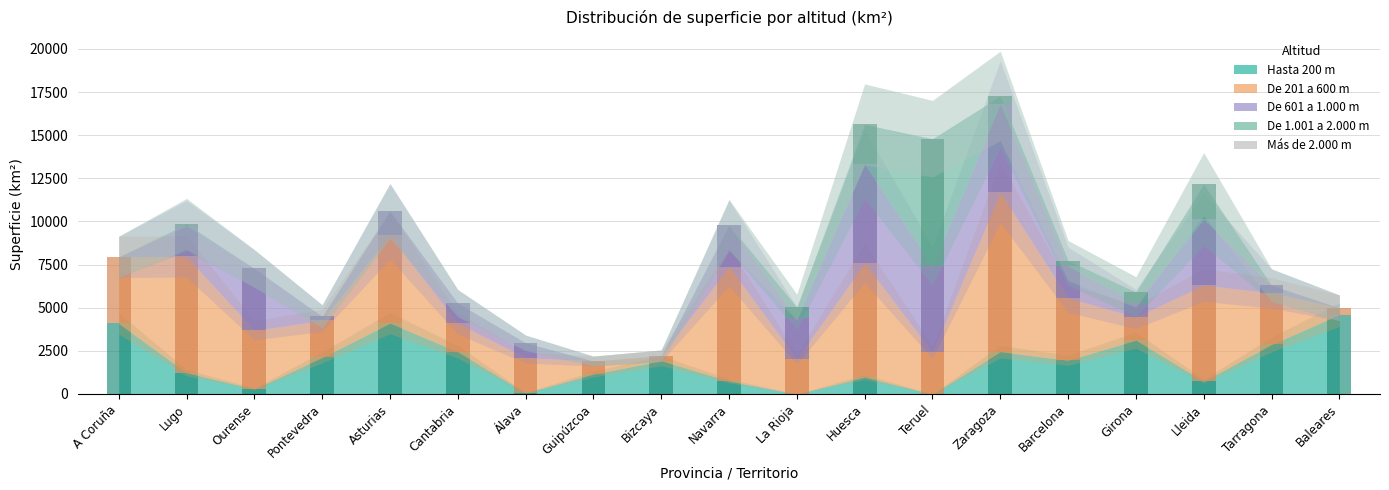

The value of De 601 a 1.000 m at Barcelona is 1834.5. True or false?

True